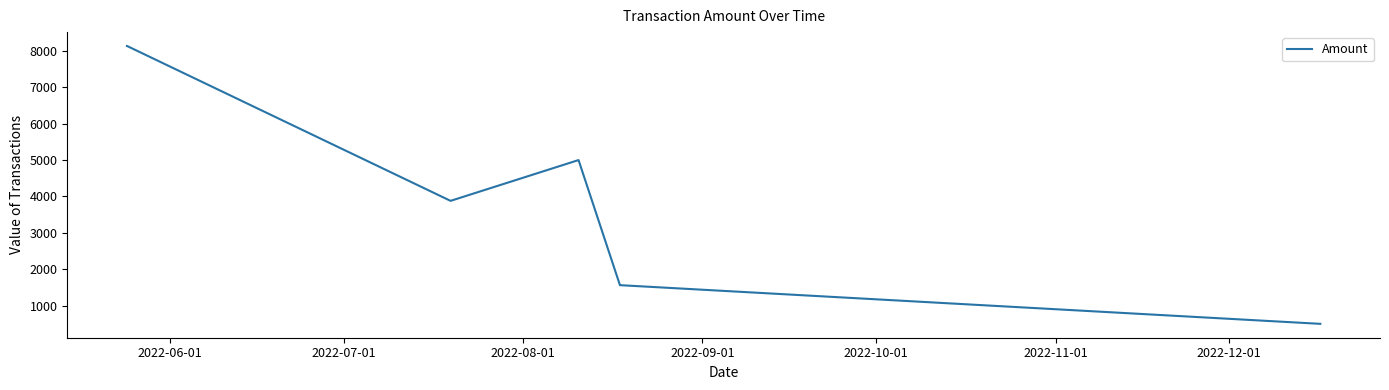

What is the difference between the maximum and minimum values?

7632.0